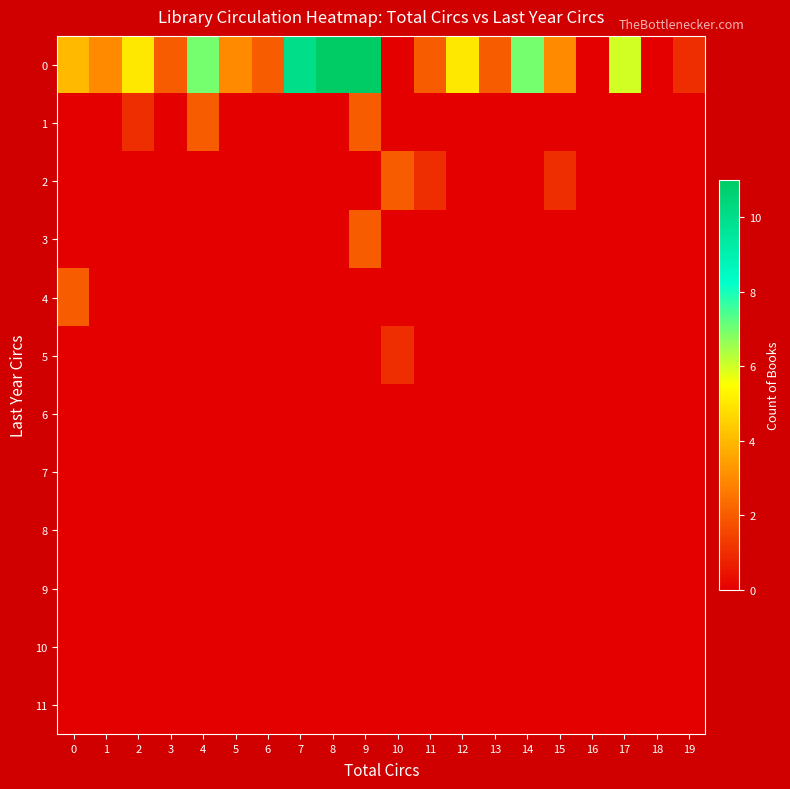

Reading left to right, extract all data points from this chart.

0: 0=4	1=3	2=5	3=2	4=7	5=3	6=2	7=10	8=11	9=11	10=0	11=2	12=5	13=2	14=7	15=3	16=0	17=6	18=0	19=1
1: 0=0	1=0	2=1	3=0	4=2	5=0	6=0	7=0	8=0	9=2	10=0	11=0	12=0	13=0	14=0	15=0	16=0	17=0	18=0	19=0
2: 0=0	1=0	2=0	3=0	4=0	5=0	6=0	7=0	8=0	9=0	10=2	11=1	12=0	13=0	14=0	15=1	16=0	17=0	18=0	19=0
3: 0=0	1=0	2=0	3=0	4=0	5=0	6=0	7=0	8=0	9=2	10=0	11=0	12=0	13=0	14=0	15=0	16=0	17=0	18=0	19=0
4: 0=2	1=0	2=0	3=0	4=0	5=0	6=0	7=0	8=0	9=0	10=0	11=0	12=0	13=0	14=0	15=0	16=0	17=0	18=0	19=0
5: 0=0	1=0	2=0	3=0	4=0	5=0	6=0	7=0	8=0	9=0	10=1	11=0	12=0	13=0	14=0	15=0	16=0	17=0	18=0	19=0
6: 0=0	1=0	2=0	3=0	4=0	5=0	6=0	7=0	8=0	9=0	10=0	11=0	12=0	13=0	14=0	15=0	16=0	17=0	18=0	19=0
7: 0=0	1=0	2=0	3=0	4=0	5=0	6=0	7=0	8=0	9=0	10=0	11=0	12=0	13=0	14=0	15=0	16=0	17=0	18=0	19=0
8: 0=0	1=0	2=0	3=0	4=0	5=0	6=0	7=0	8=0	9=0	10=0	11=0	12=0	13=0	14=0	15=0	16=0	17=0	18=0	19=0
9: 0=0	1=0	2=0	3=0	4=0	5=0	6=0	7=0	8=0	9=0	10=0	11=0	12=0	13=0	14=0	15=0	16=0	17=0	18=0	19=0
10: 0=0	1=0	2=0	3=0	4=0	5=0	6=0	7=0	8=0	9=0	10=0	11=0	12=0	13=0	14=0	15=0	16=0	17=0	18=0	19=0
11: 0=0	1=0	2=0	3=0	4=0	5=0	6=0	7=0	8=0	9=0	10=0	11=0	12=0	13=0	14=0	15=0	16=0	17=0	18=0	19=0